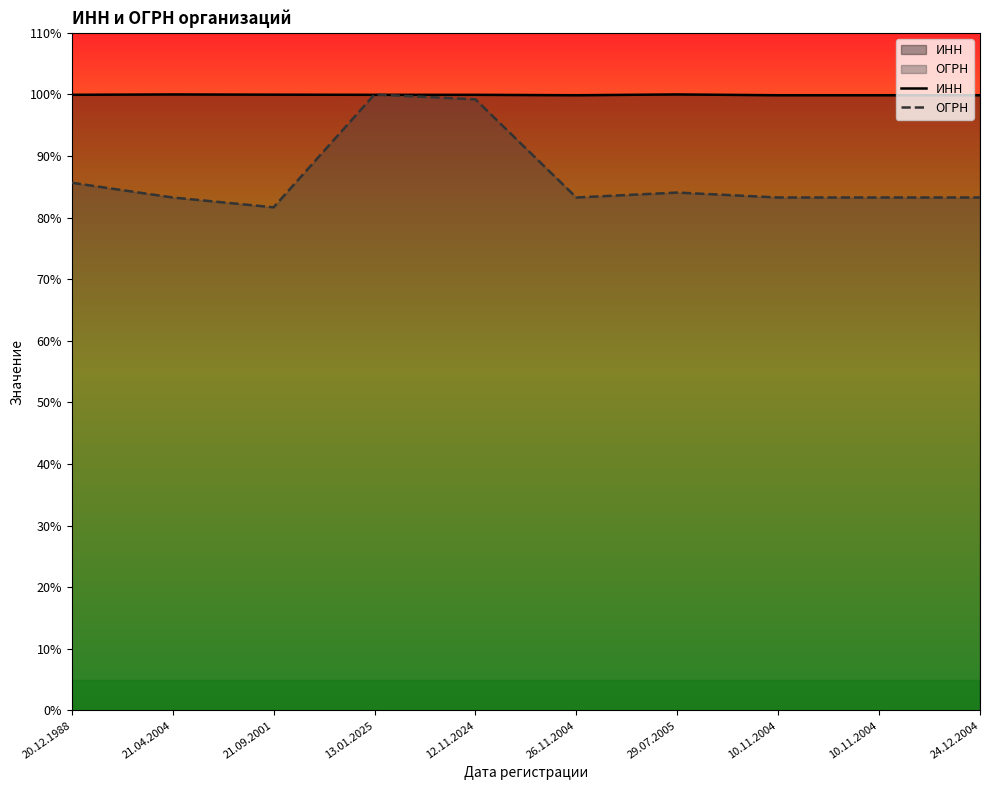

What is the average value of the ИНН series?

99.9